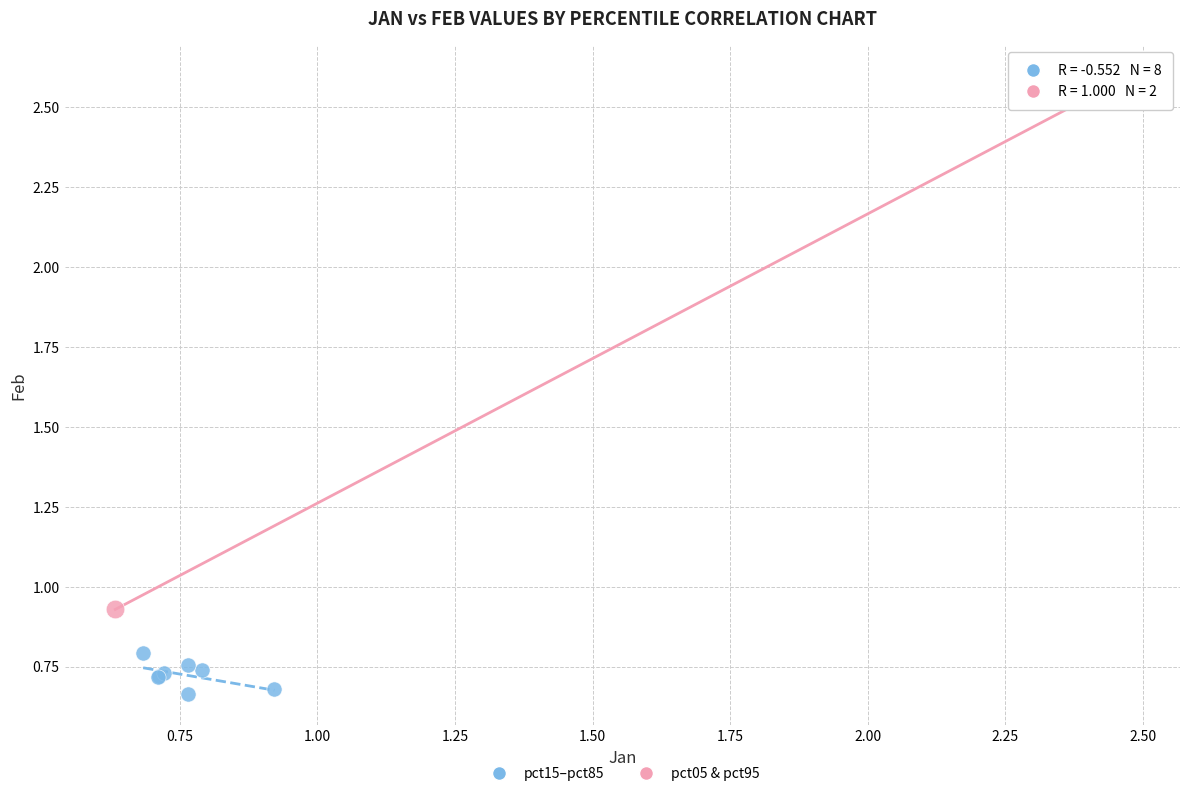

What are all the series names shown in the legend?

pct15–pct85, pct05 & pct95